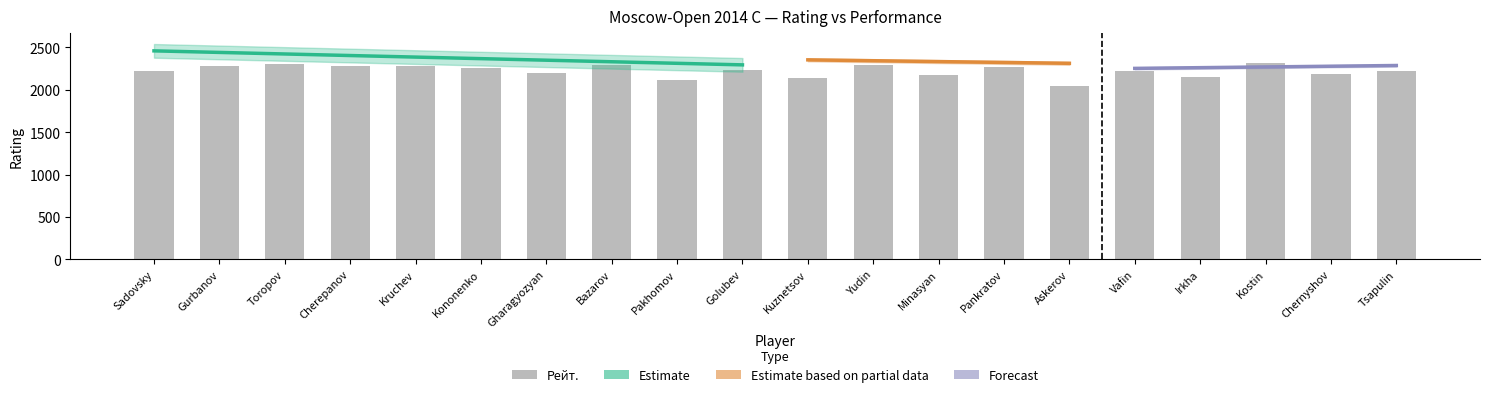

What is the average value?

2223